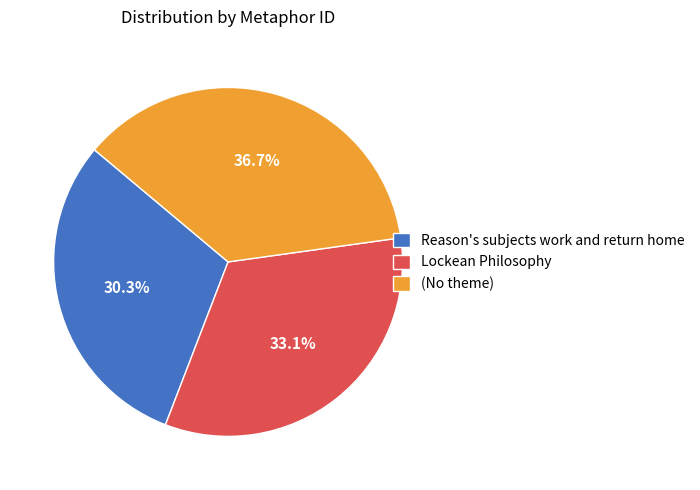

The (No theme) slice represents 37% of the pie. True or false?

True